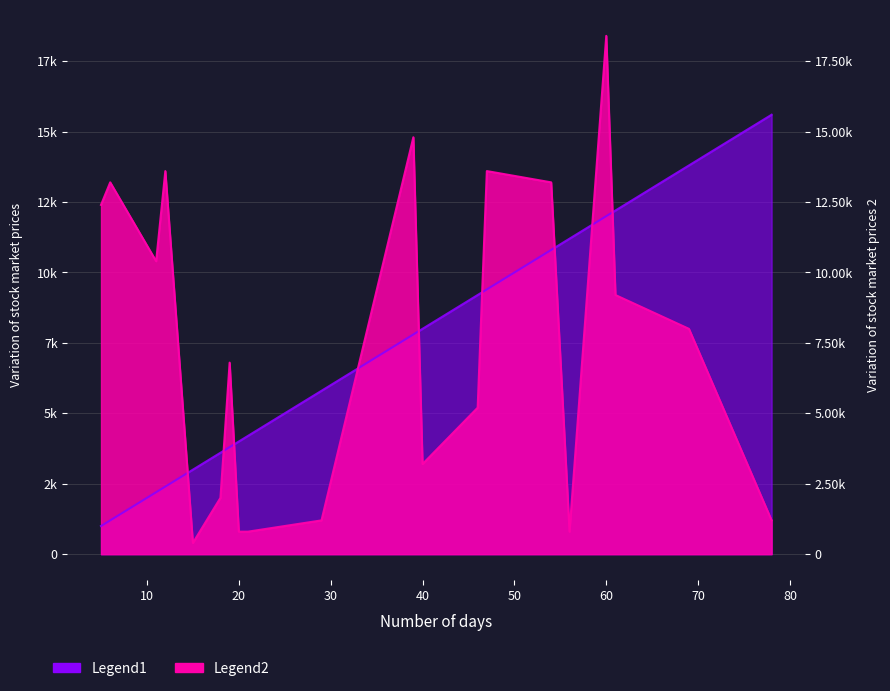

Reading right to left, what are all the values shown in this chart?

day: 15600	13800	12200	12000	11200	10800	9400	9200	8000	7800	5800	4200	4000	3800	3600	3000	2400	2200	1200	1000
speciesCount: 1200	8000	9200	18400	800	13200	13600	5200	3200	14800	1200	800	800	6800	2000	400	13600	10400	13200	12400